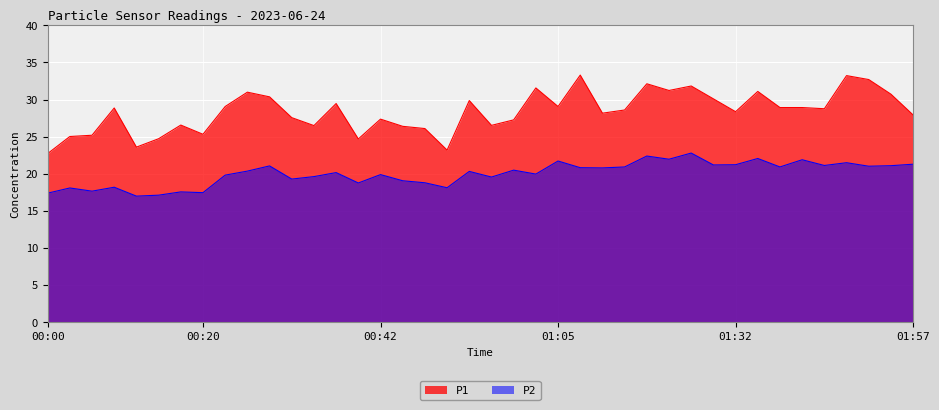

True or false: P2 and P1 intersect in this chart.

False